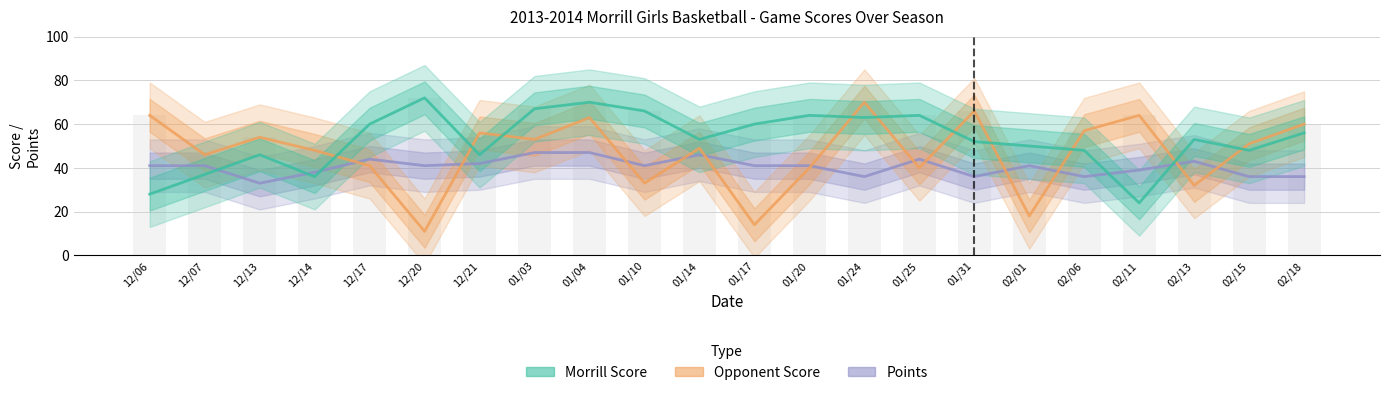

What is the difference between the Opponent Score values at 01/31 and 02/06?

9